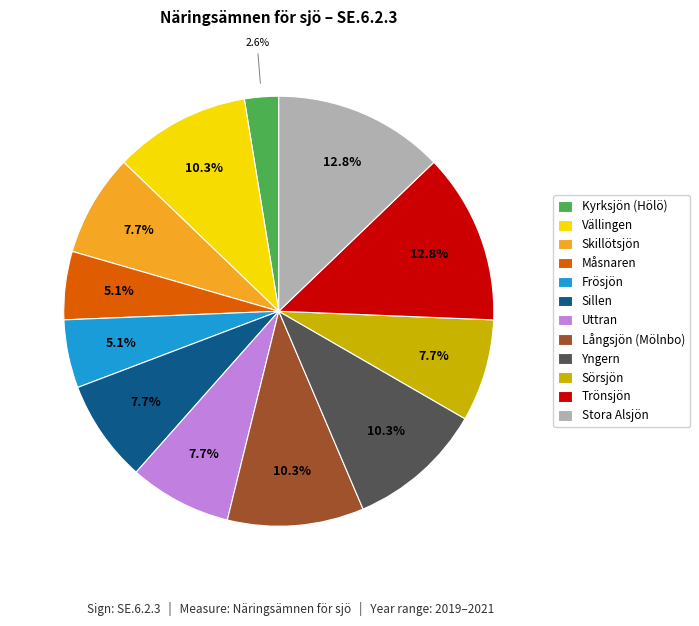

Count the number of slices in the pie.

12